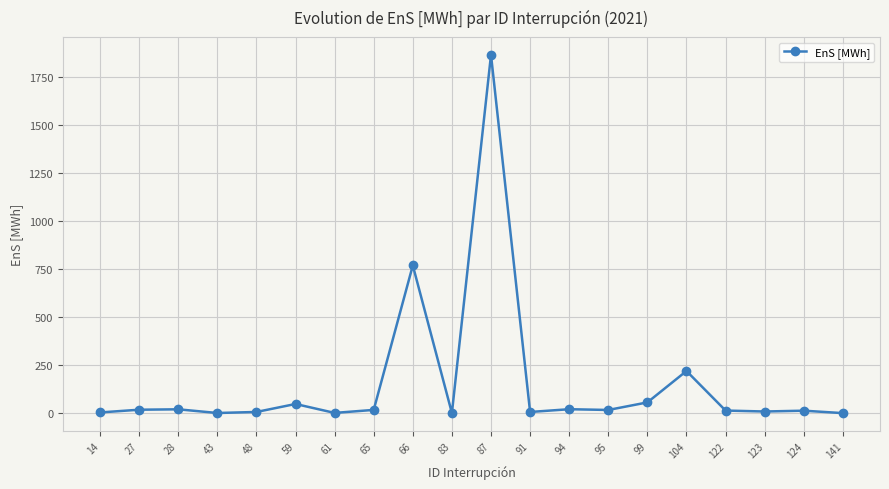

True or false: the data has more than 0 interior local peaks.

True